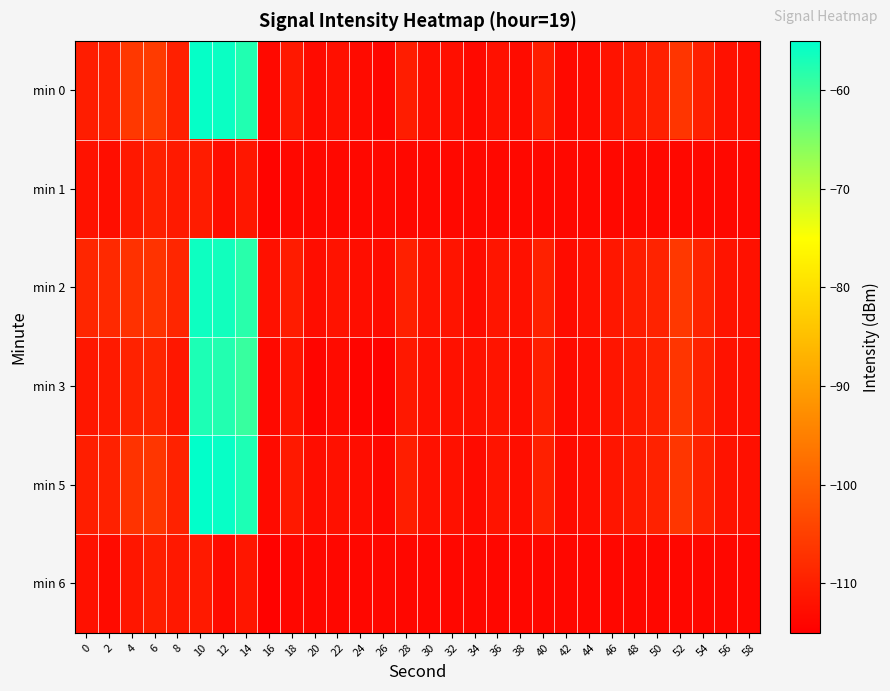

At which category is the sum across all series the highest?

10